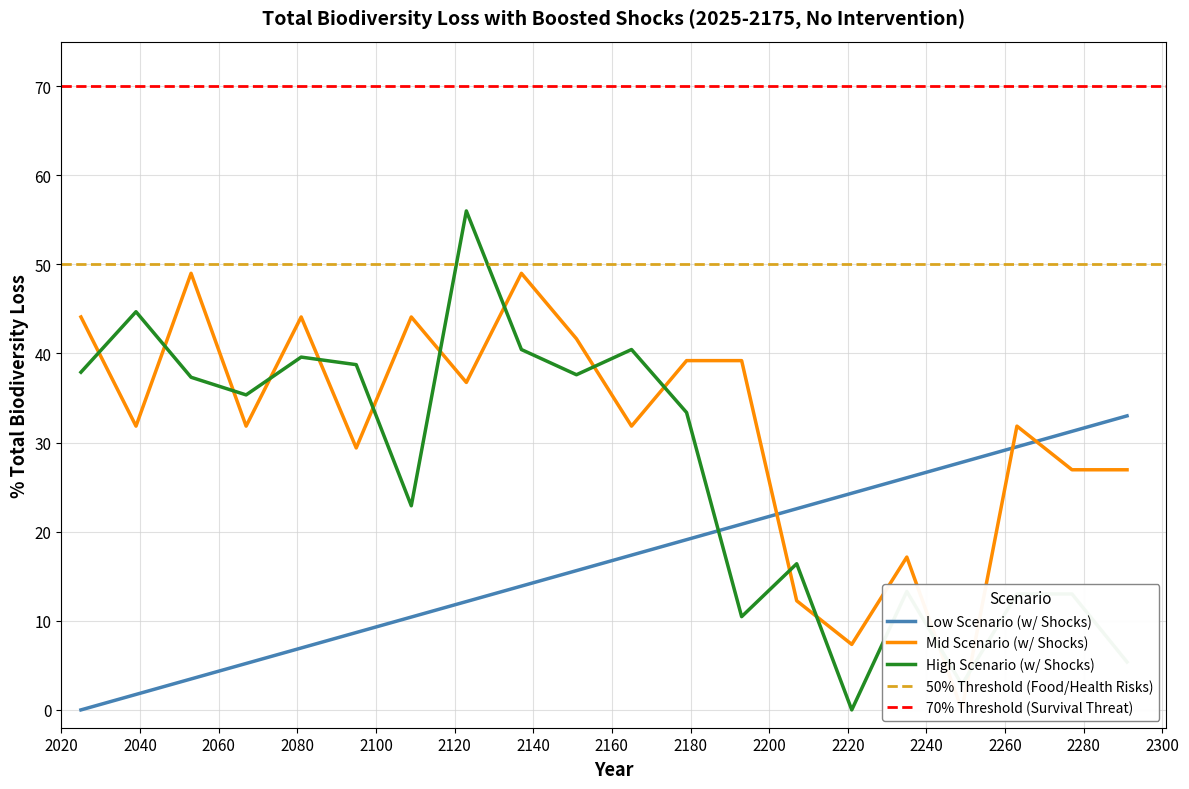

How many times do Low Scenario (w/ Shocks) and High Scenario (w/ Shocks) cross each other?

1